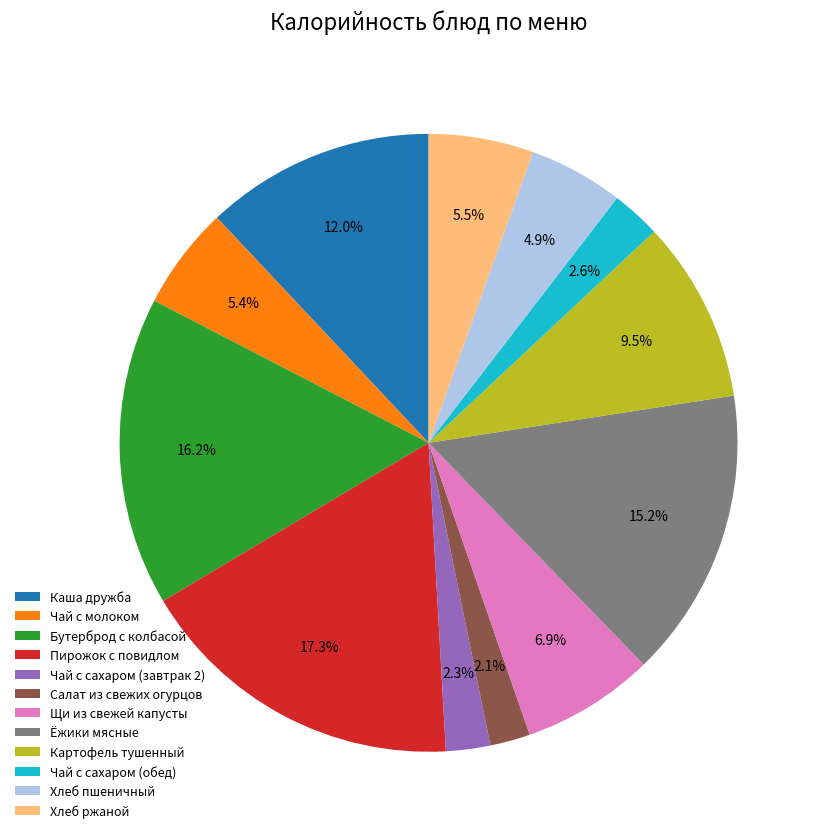

How many segments does this pie chart have?

12